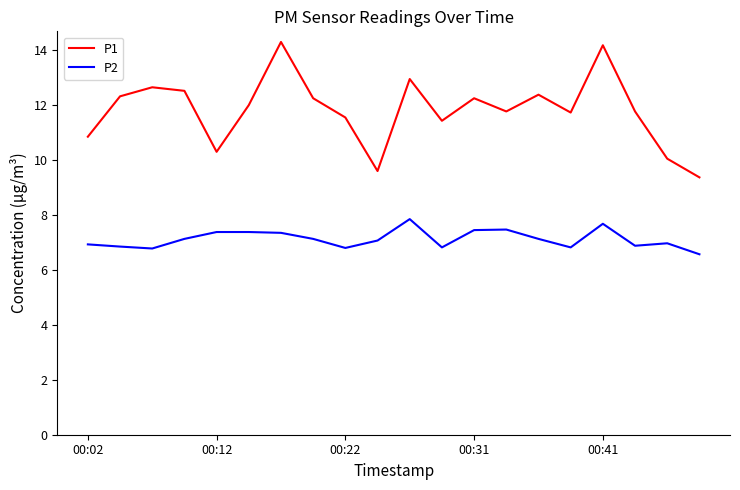

Does the chart have visible grid lines?

No